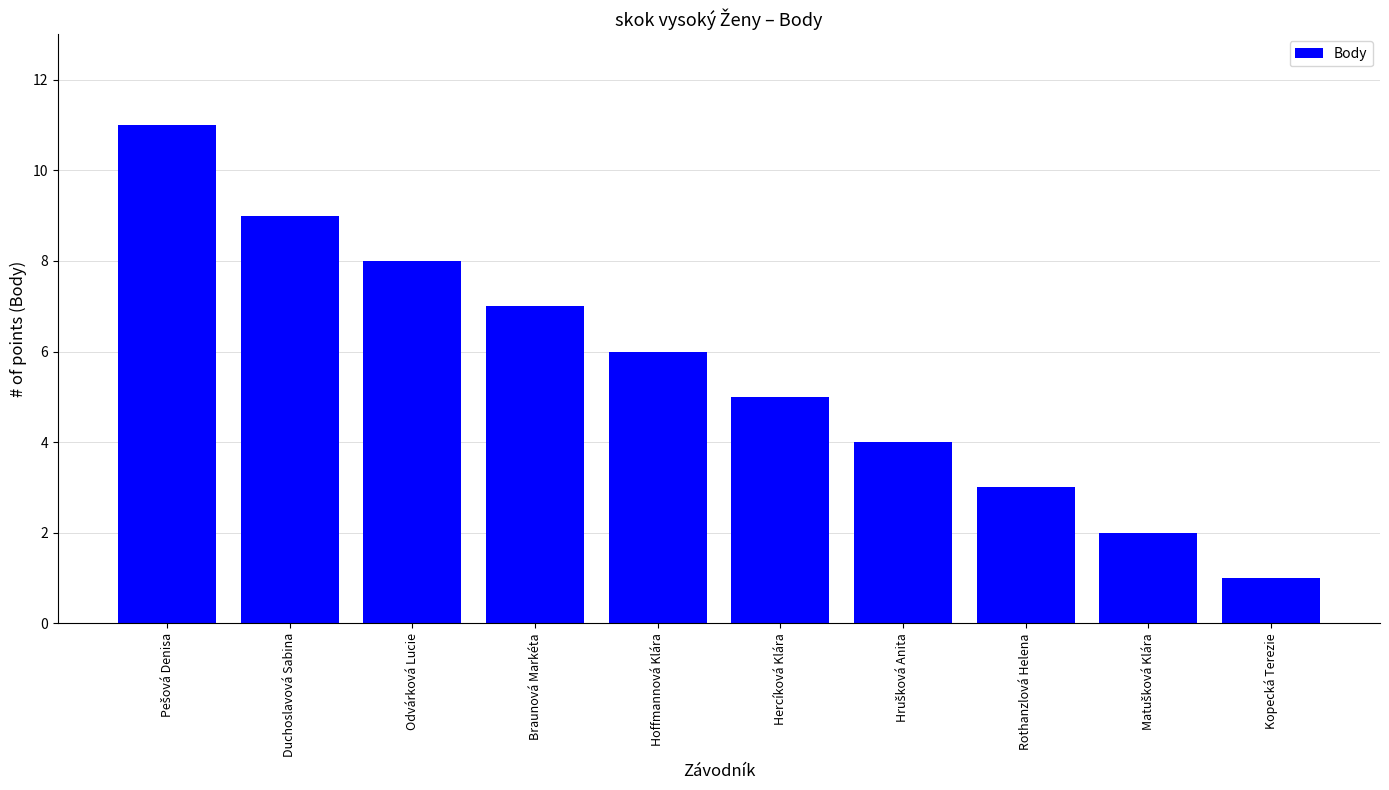

Reading right to left, what are all the values shown in this chart?

1	2	3	4	5	6	7	8	9	11